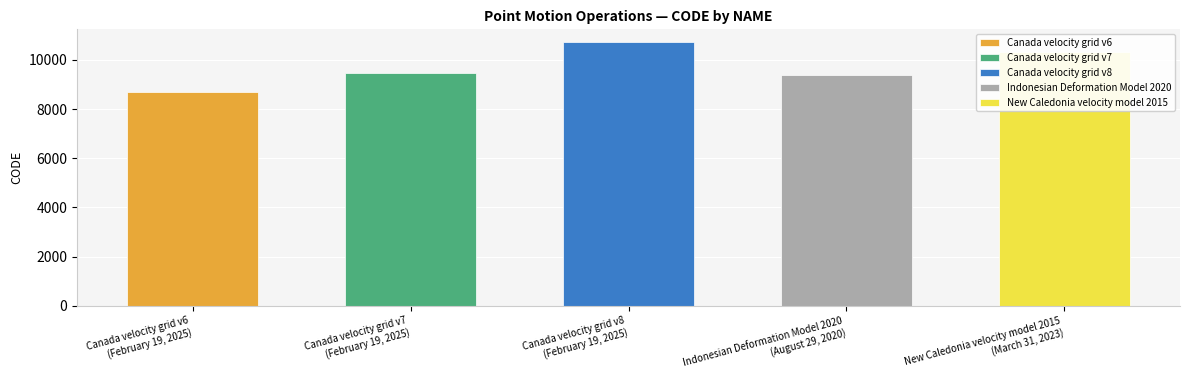

What is the label of the 2nd bar from the right?

Indonesian Deformation Model 2020